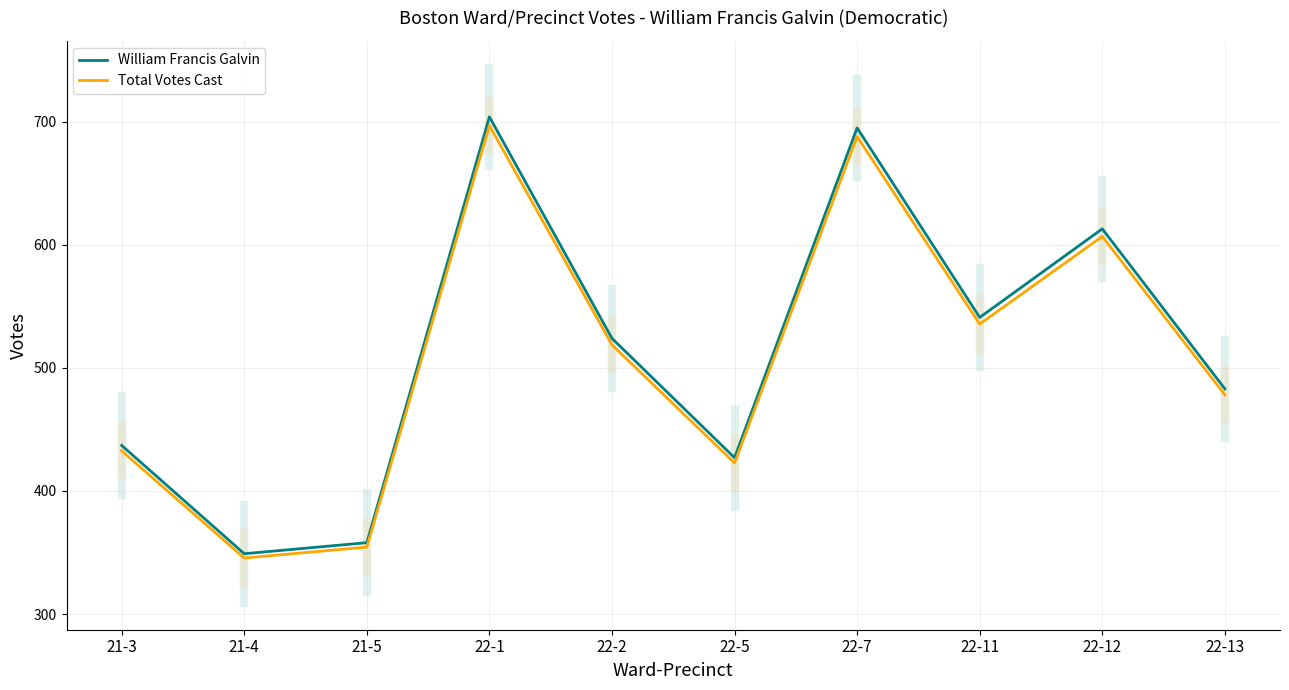

Between 22-5 and 22-11, which series saw the biggest shift?

William Francis Galvin